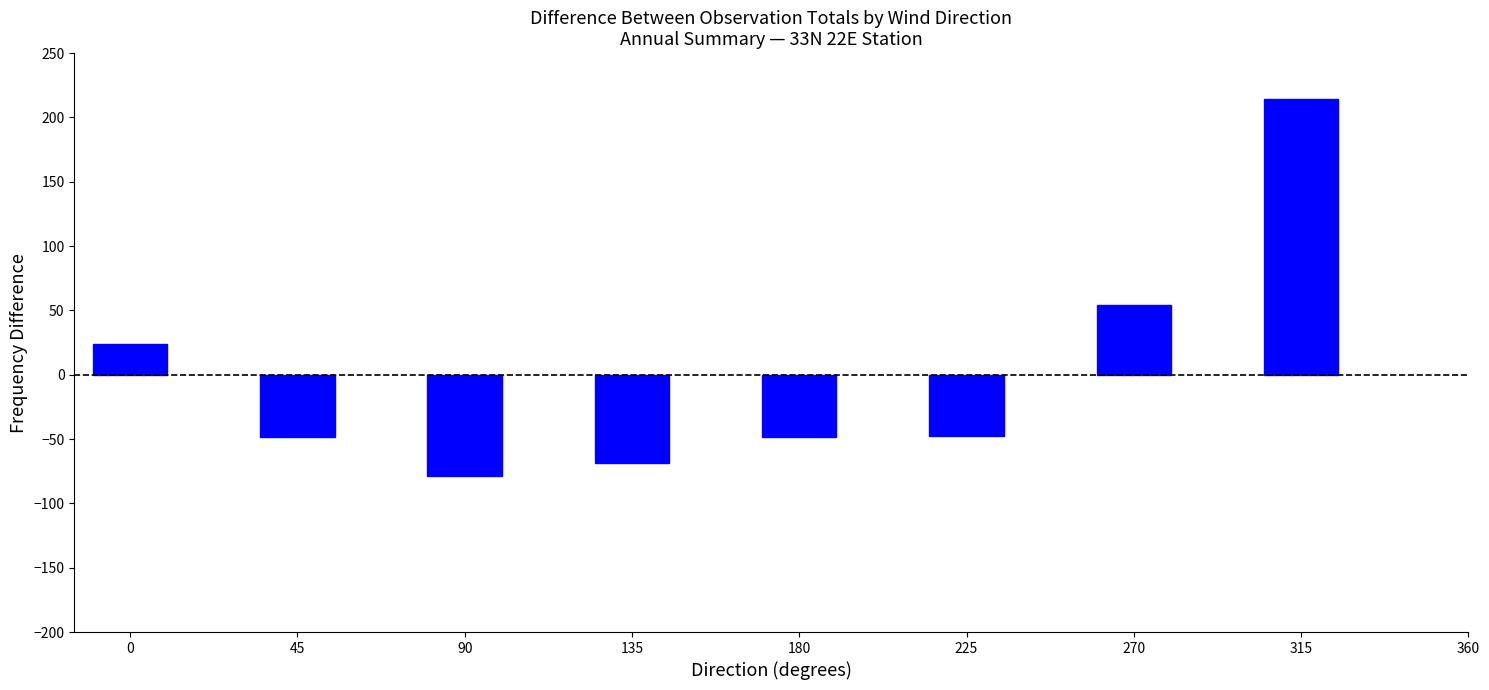

Where is the data nearest to the value 67?

270